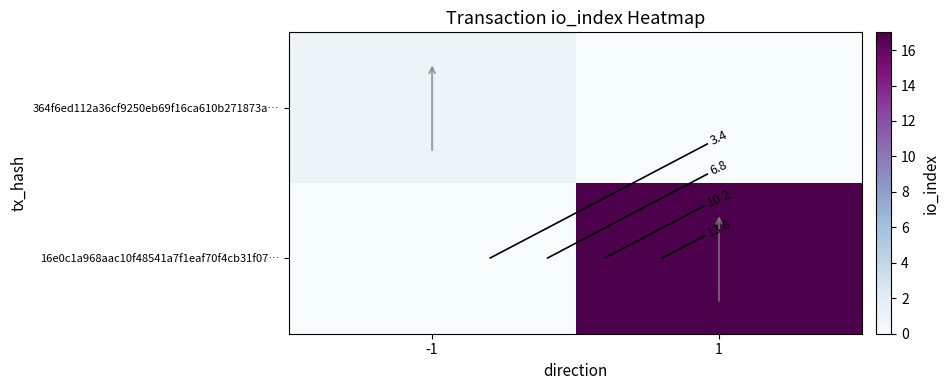

Read the 364f6ed112a36cf9250eb69f16ca610b271873a… value at -1.

1